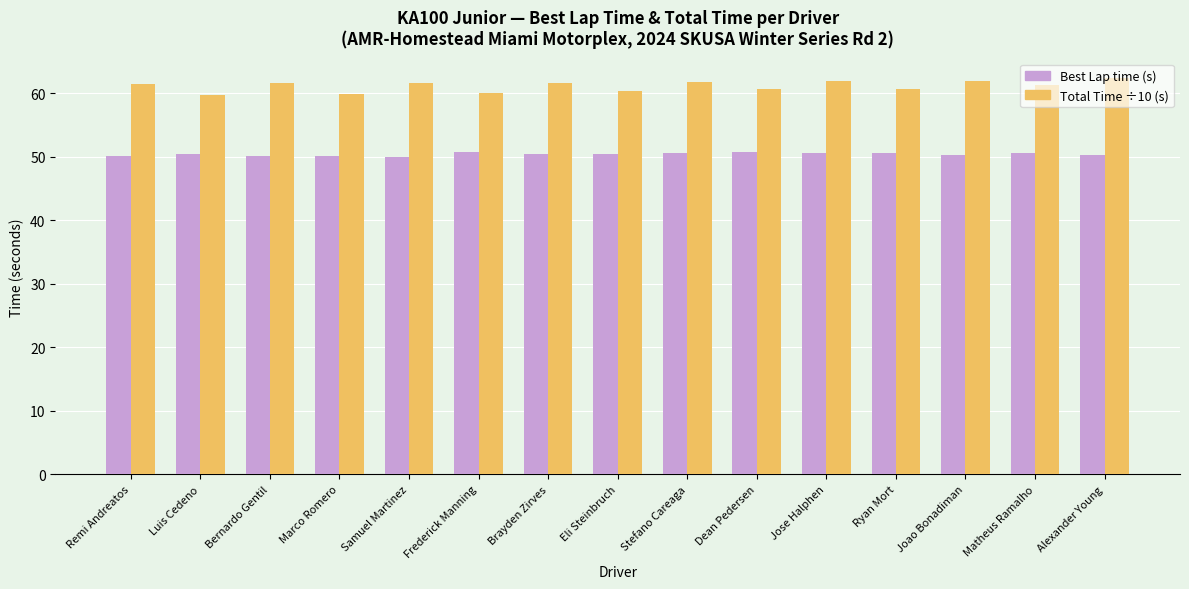

What is the label of the 6th bar from the right?

Dean Pedersen